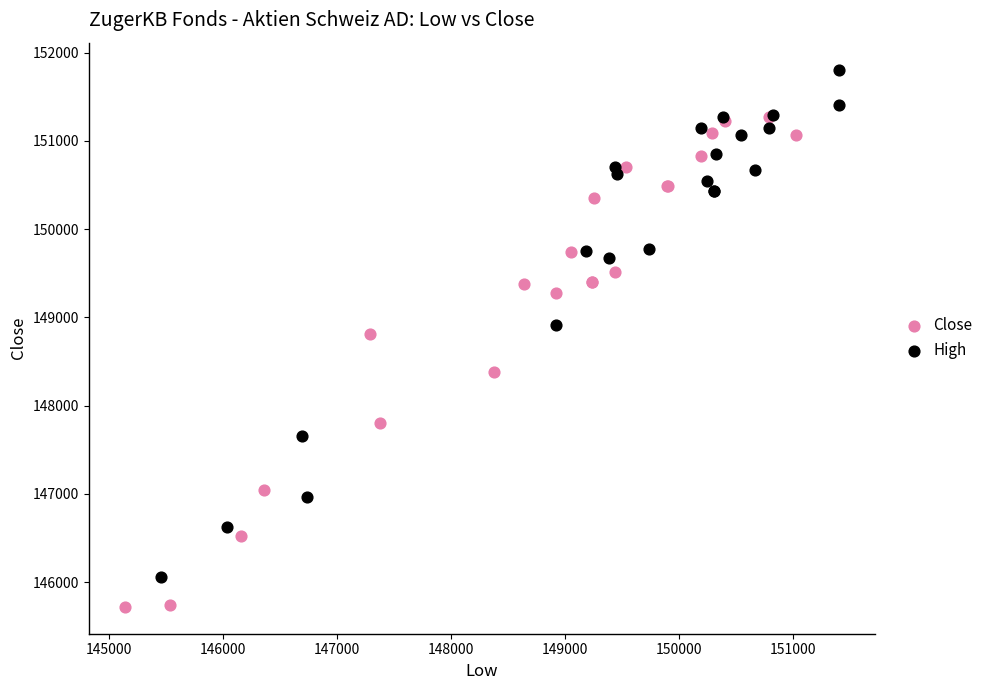

Which series reaches the minimum Y coordinate?

Close